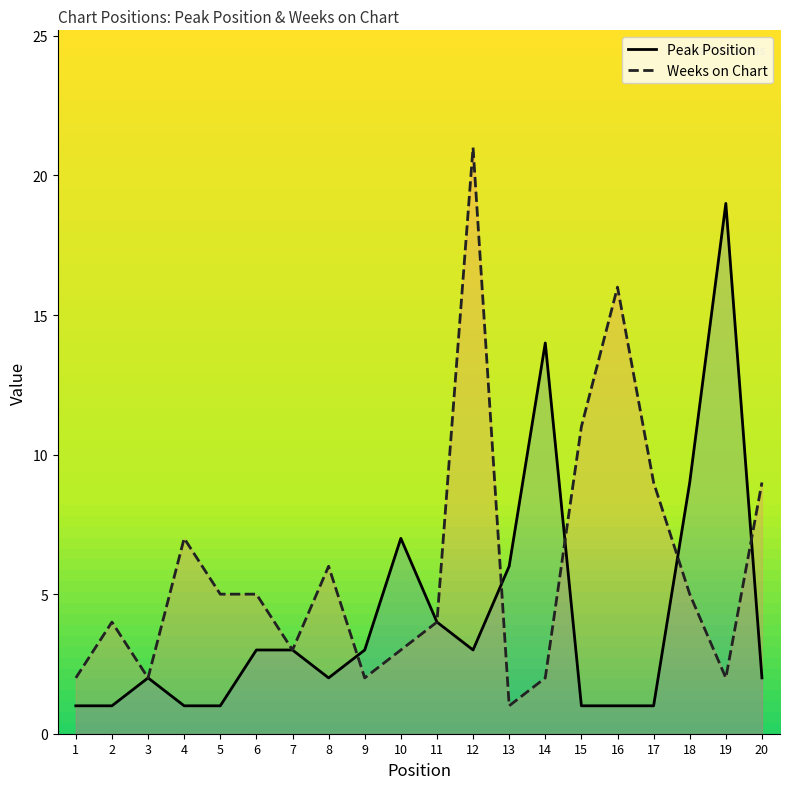

What is the value of the Weeks on Chart point at the 5th from the left?

5